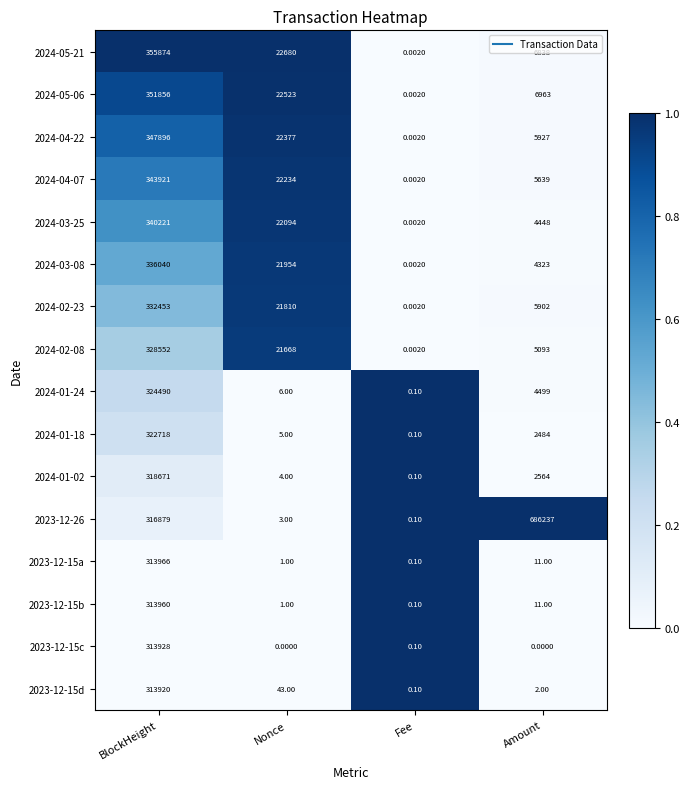

Which category has the highest value in the 2024-01-02 series?

BlockHeight